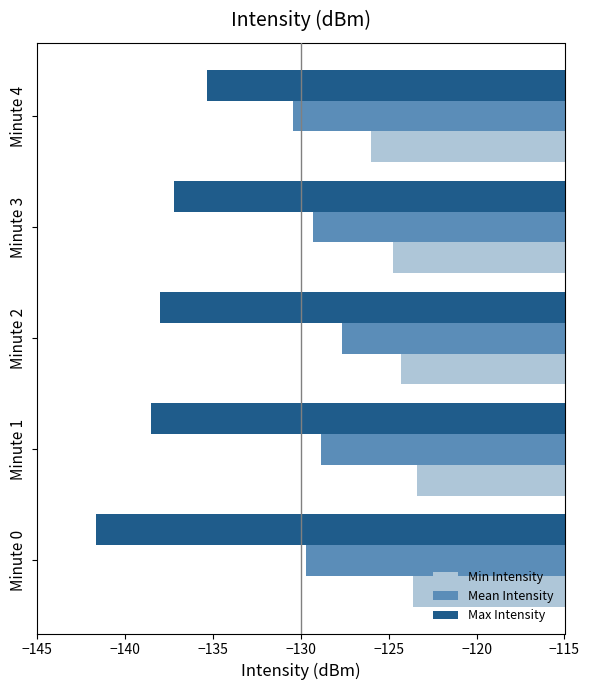

What is the sum of the Min Intensity values at Minute 1 and Minute 2?

-247.7